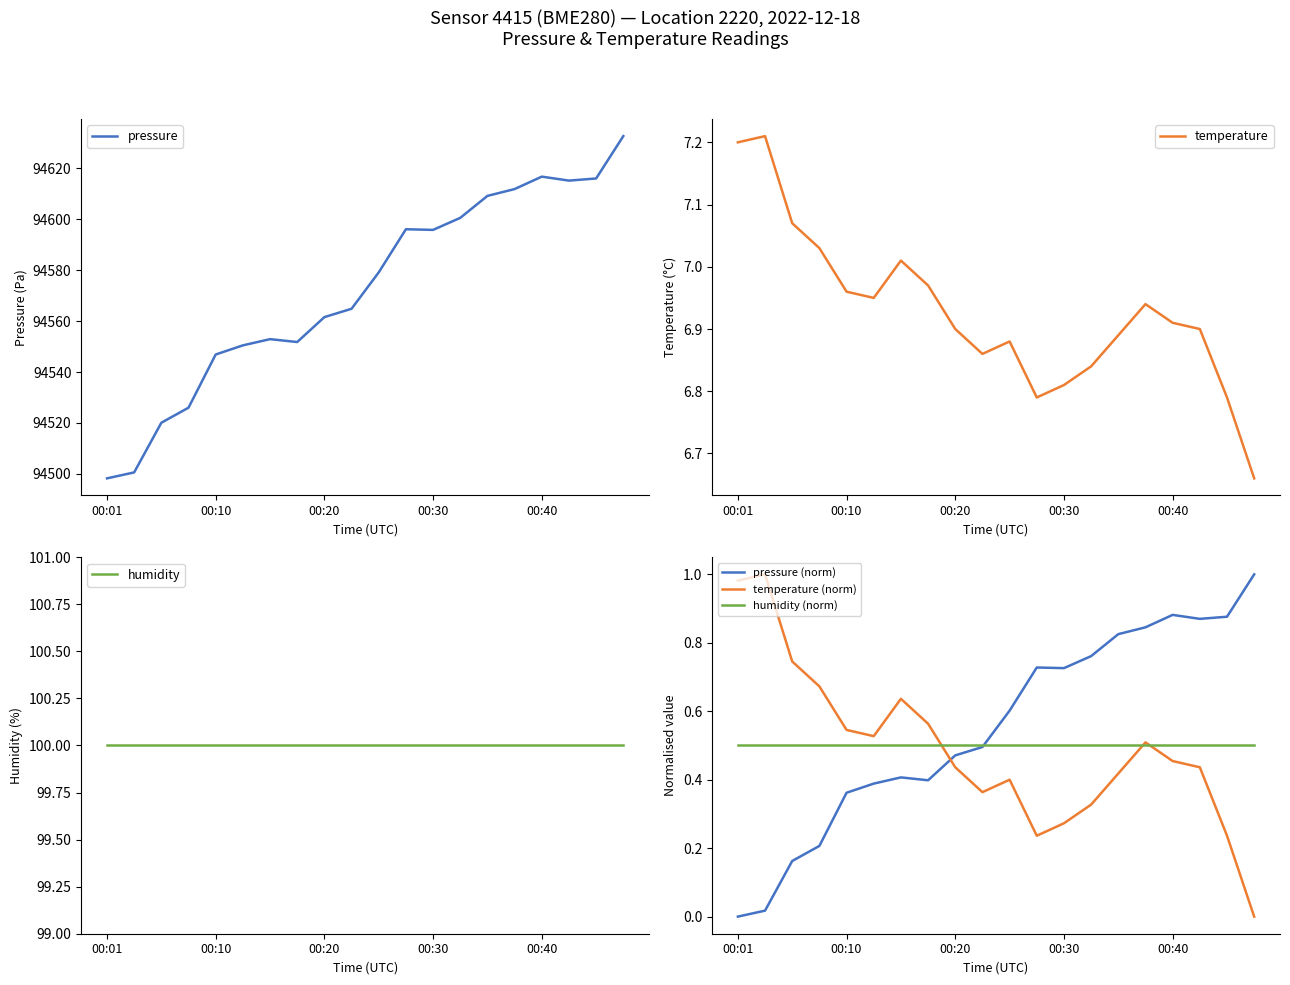

How many data points in pressure are less than 94579?

10